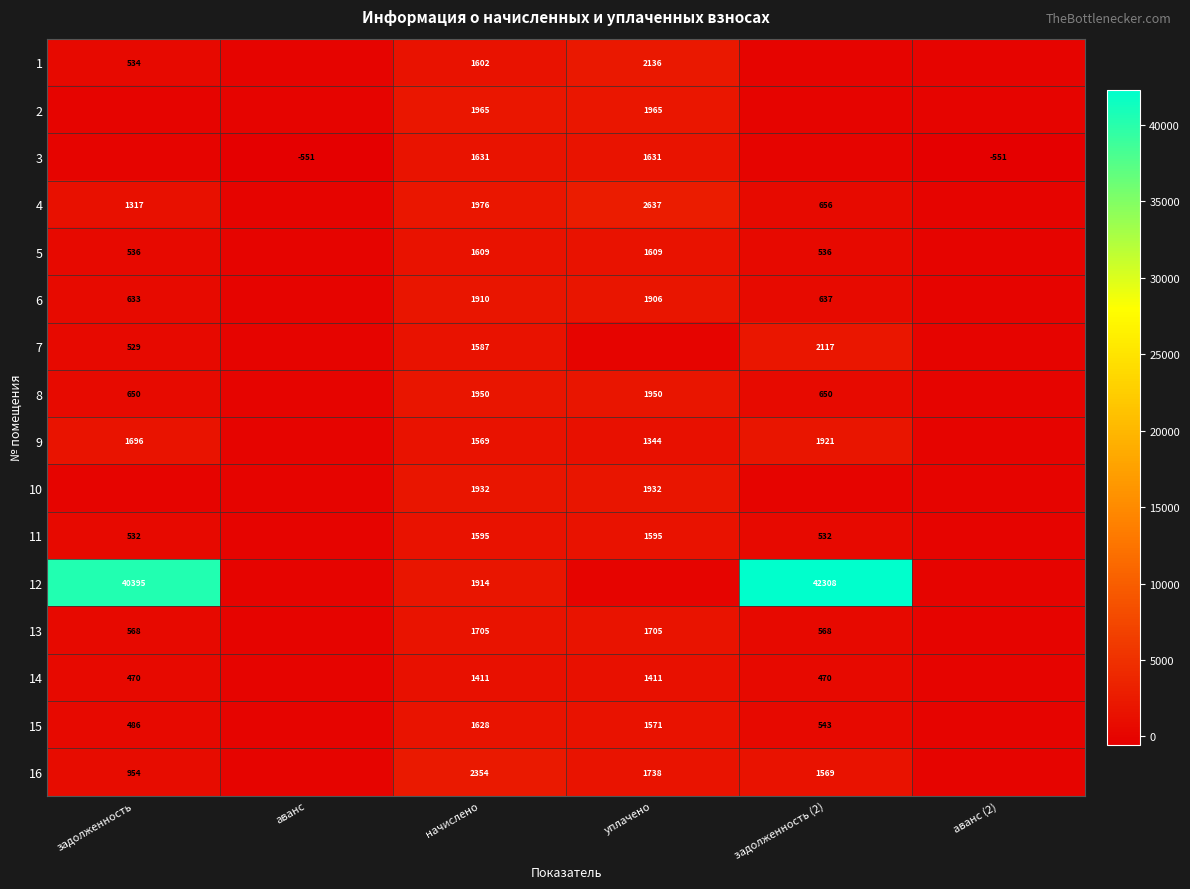

What is the difference between the 15 values at уплачено and задолженность (2)?

1028